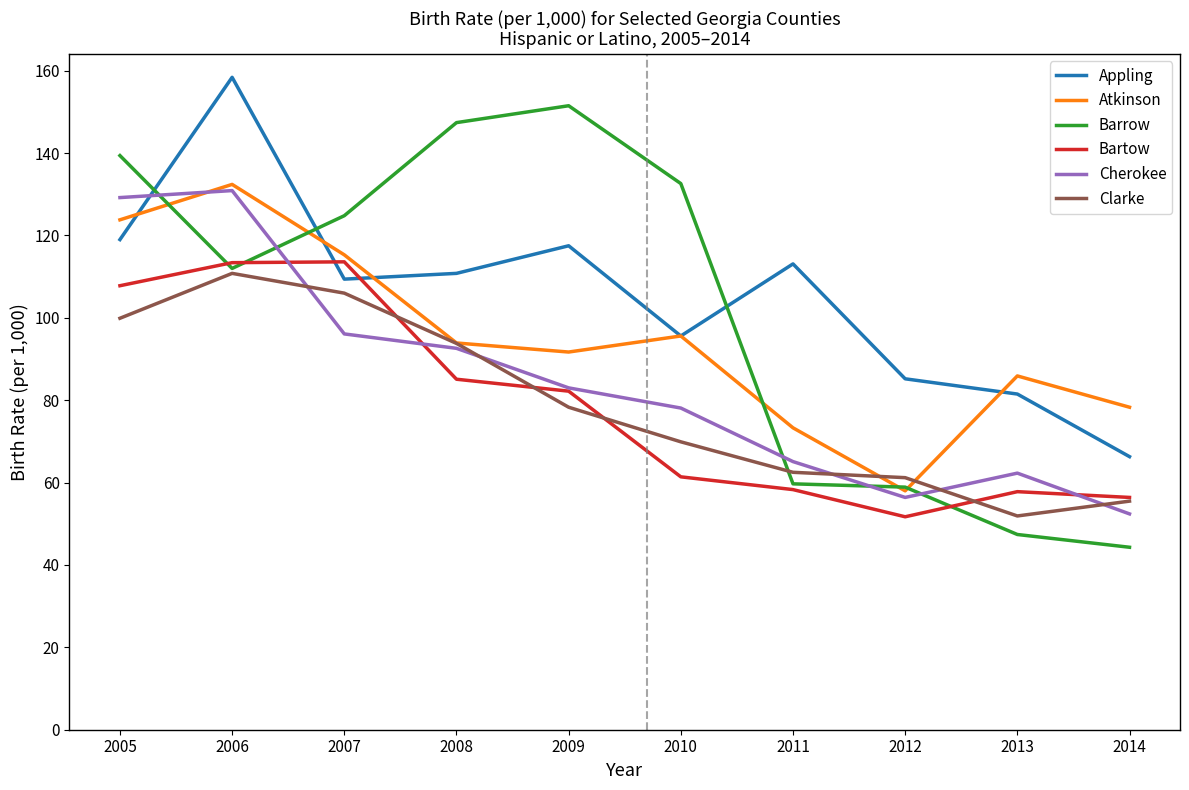

Is the value of Barrow at 2005 greater than the value of Appling at 2005?

Yes